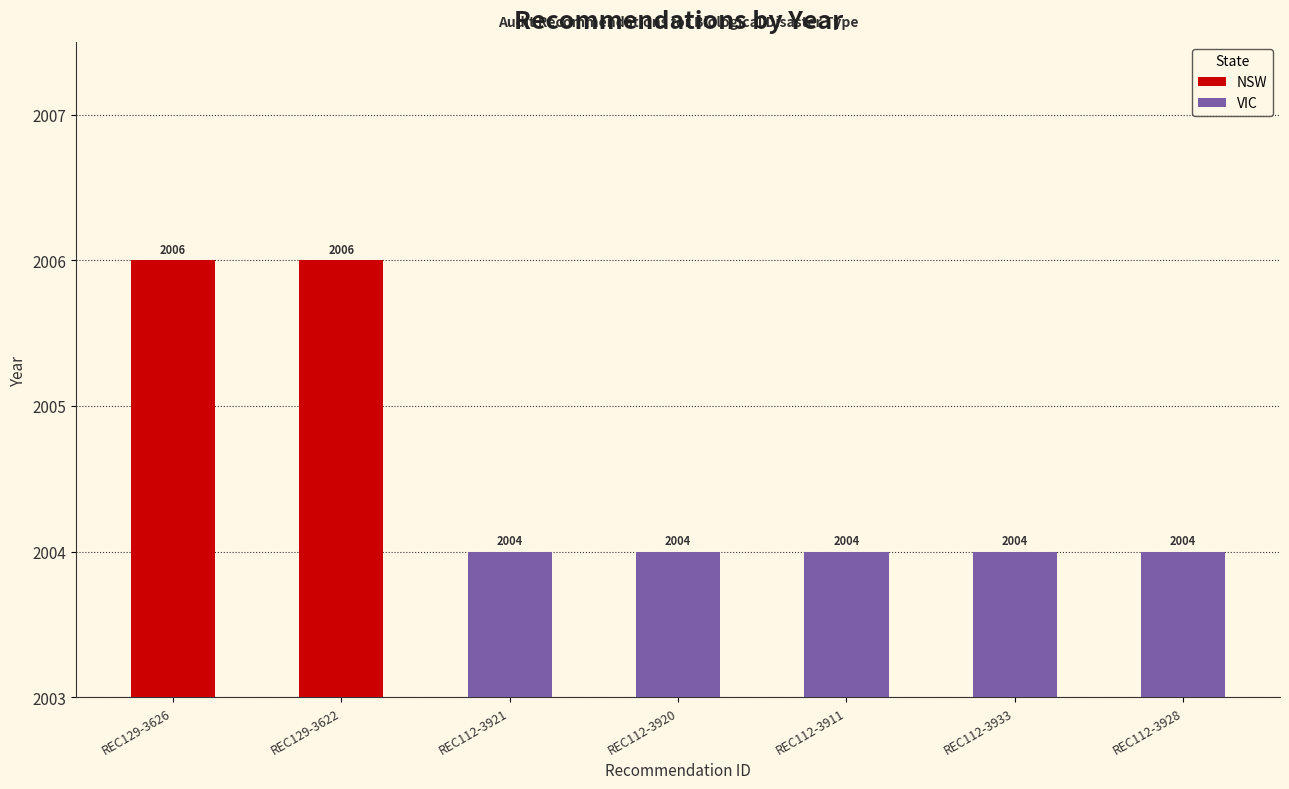

Which category has the lowest value across all series?

REC112-3921